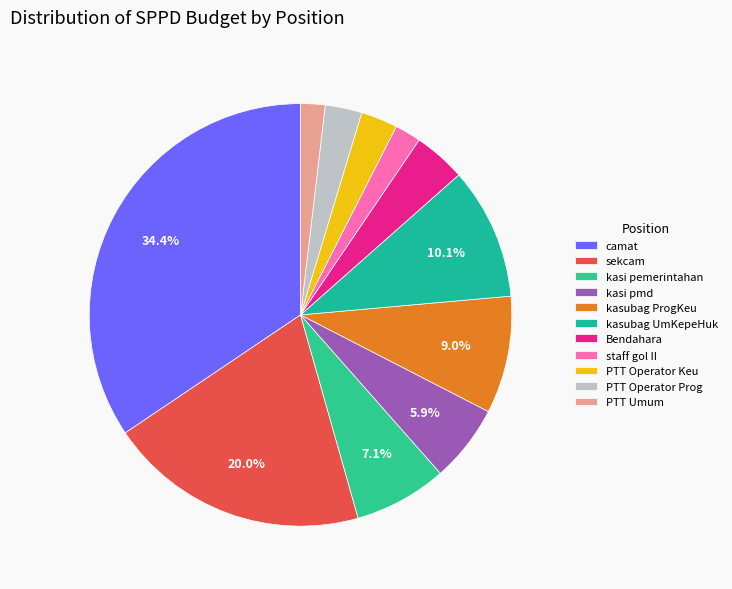

What is the total percentage of Bendahara and kasubag ProgKeu?

13.0%